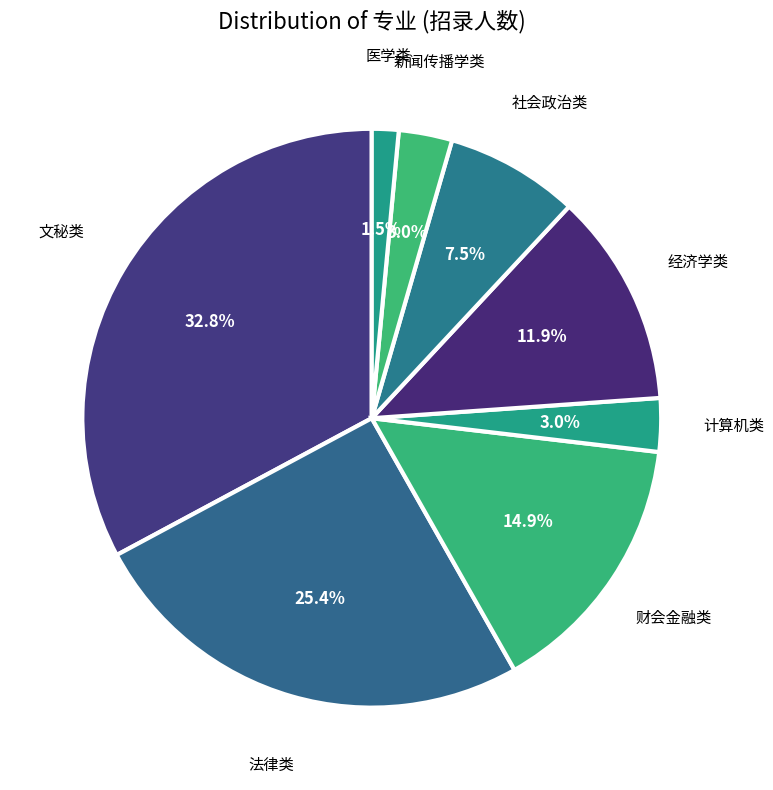

To the nearest percent, what is the combined percentage of 计算机类 and 经济学类?

15%